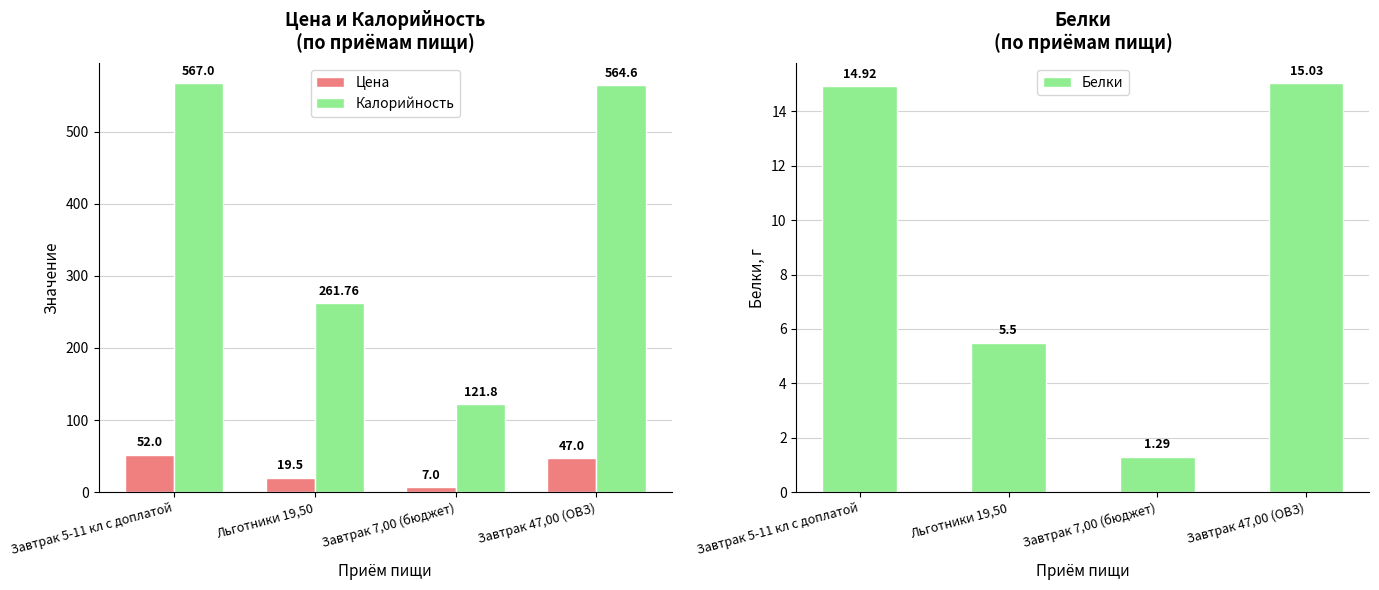

What is the label of the 4th bar from the right?

Завтрак 5-11 кл с доплатой